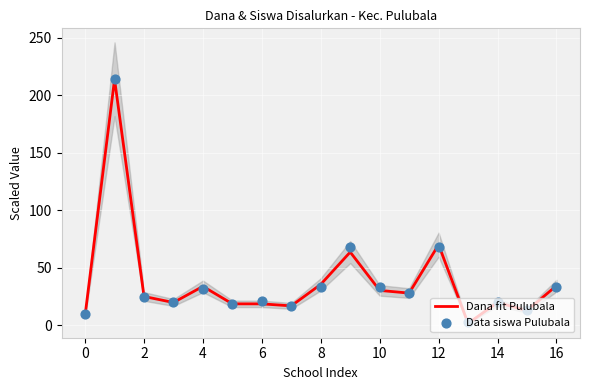

Which series has the largest total across all categories?

Data siswa Pulubala